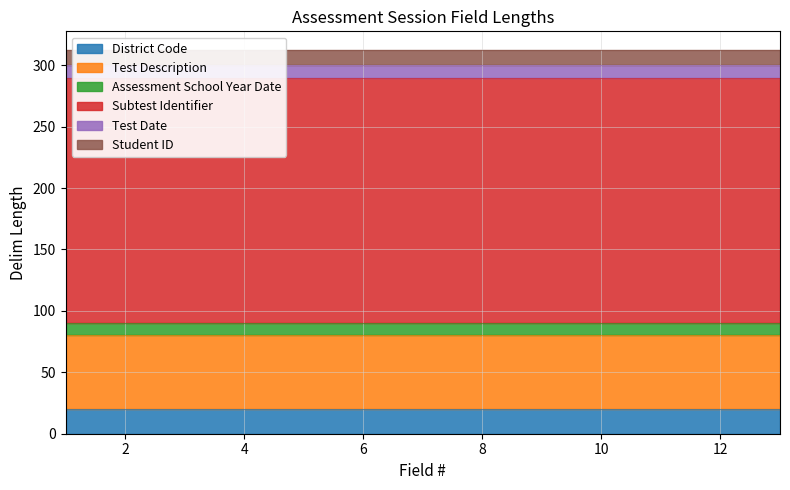

Which series has the widest spread of values?

District Code